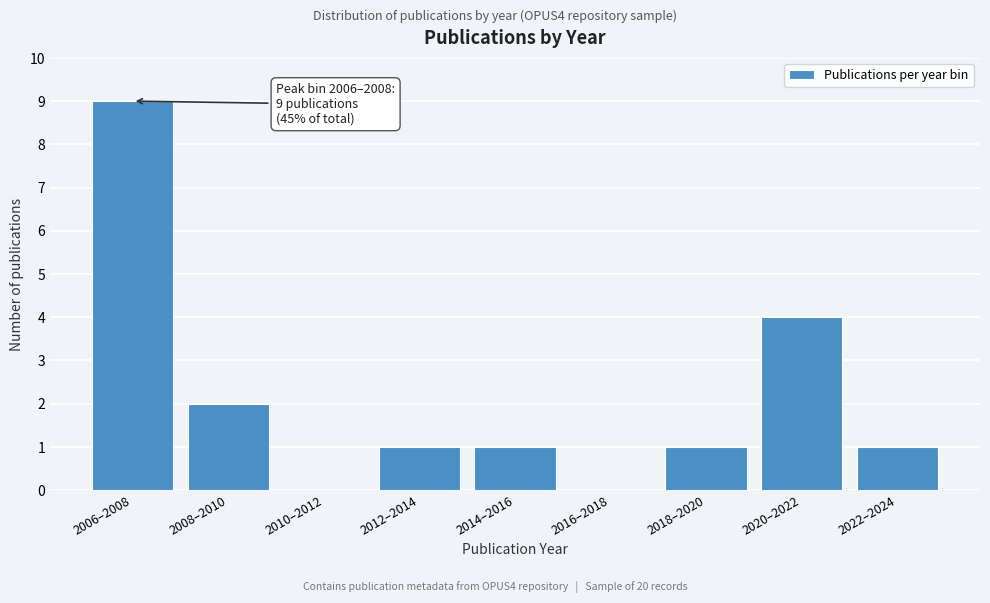

Reading right to left, extract all data points from this chart.

2022–2024=1	2020–2022=4	2018–2020=1	2016–2018=0	2014–2016=1	2012–2014=1	2010–2012=0	2008–2010=2	2006–2008=9